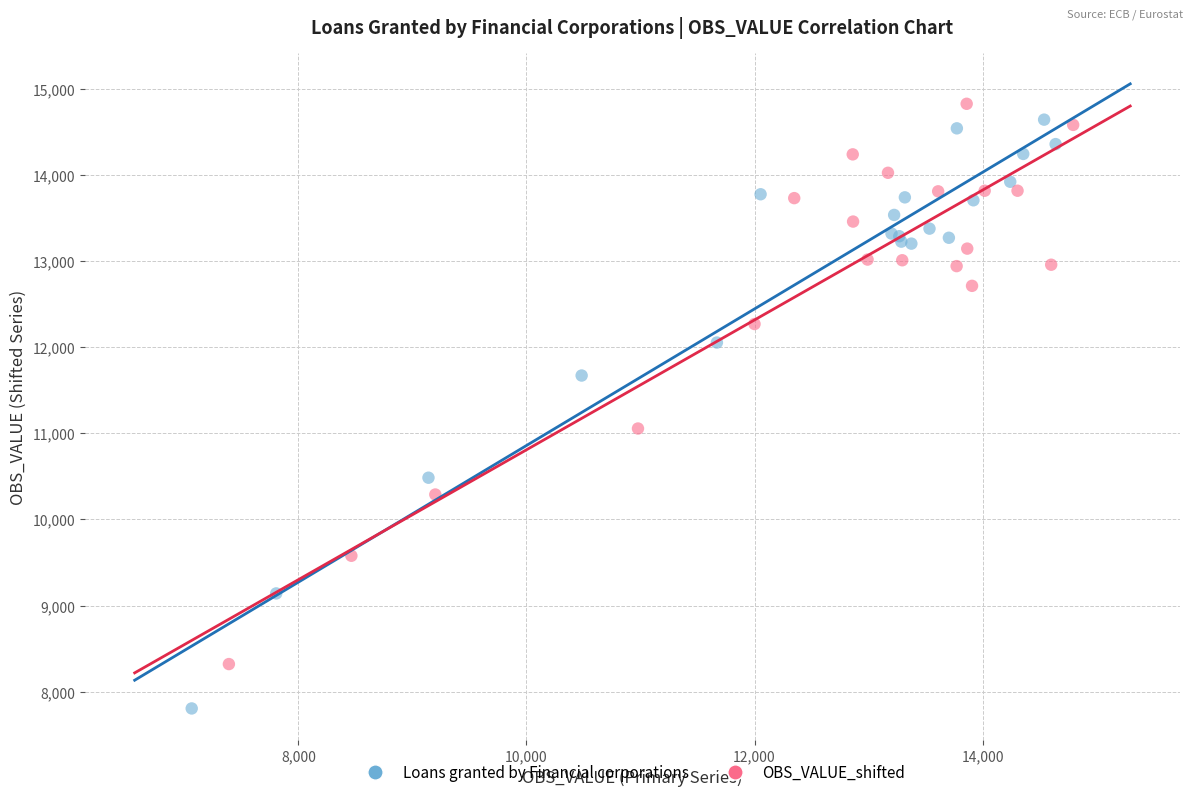

Which series has the largest Y range (max minus min)?

Loans granted by Financial corporations